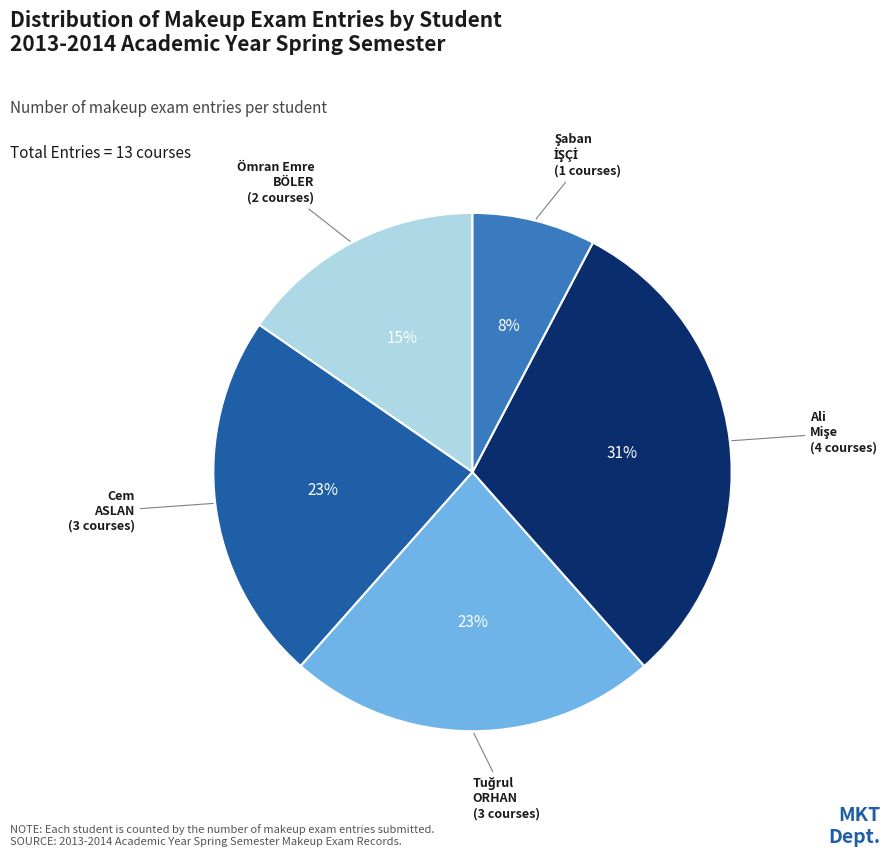

To the nearest percent, what is the average slice percentage?

20%